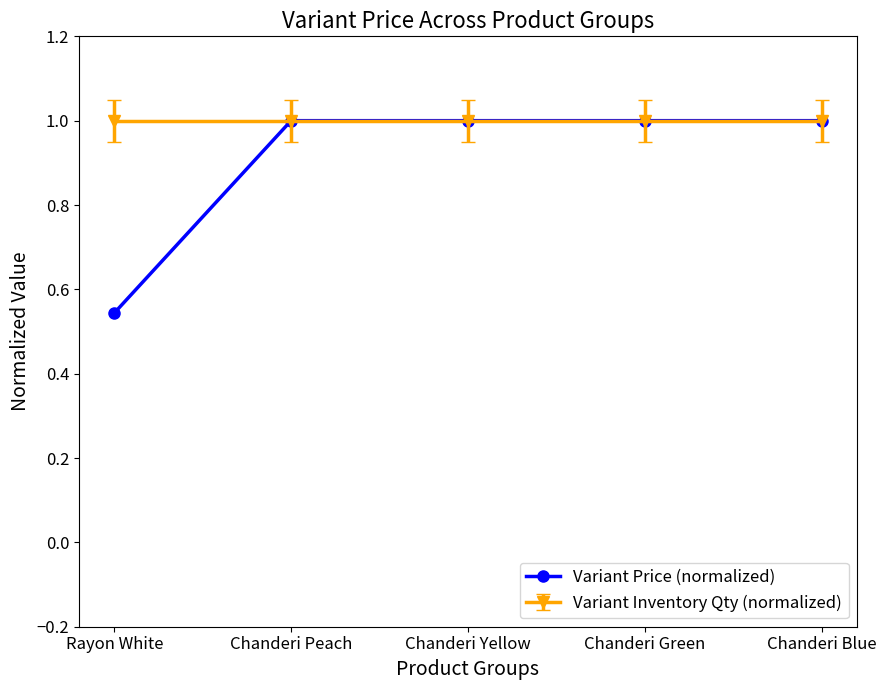

Which series has the widest spread of values?

Variant Price (normalized)